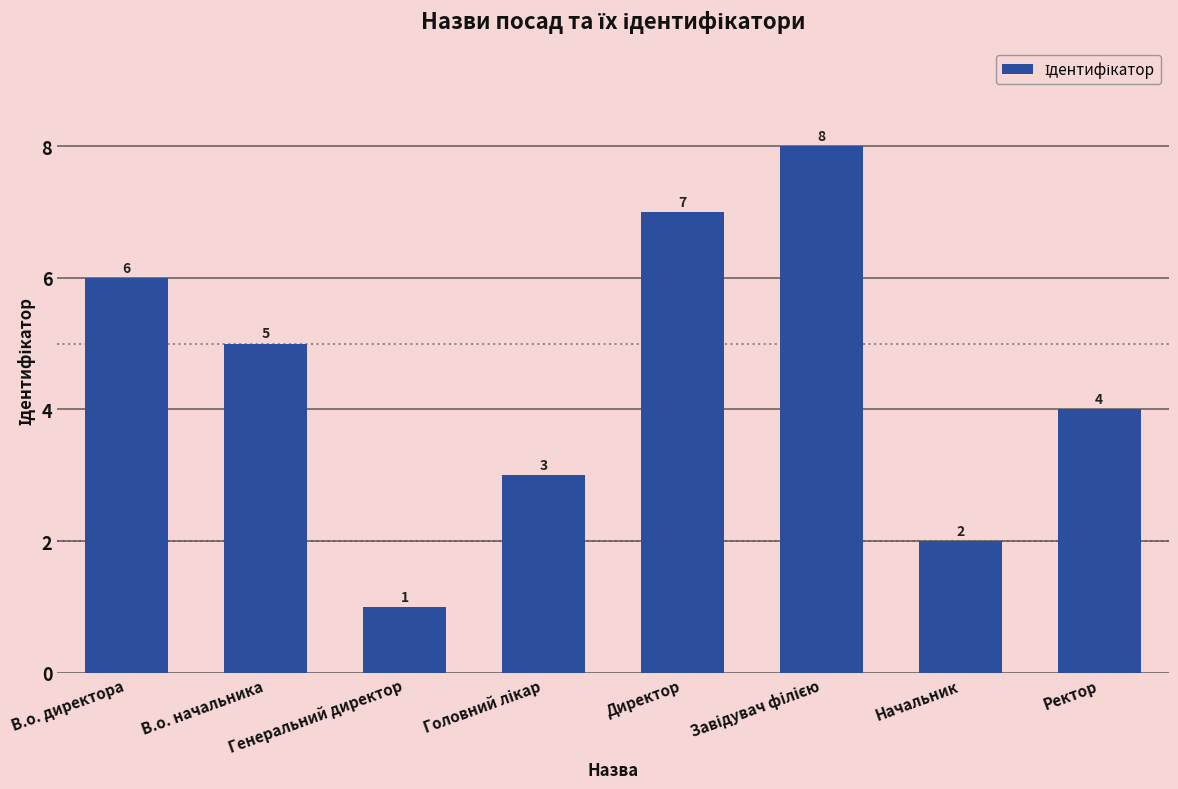

What is the greatest value displayed?

8